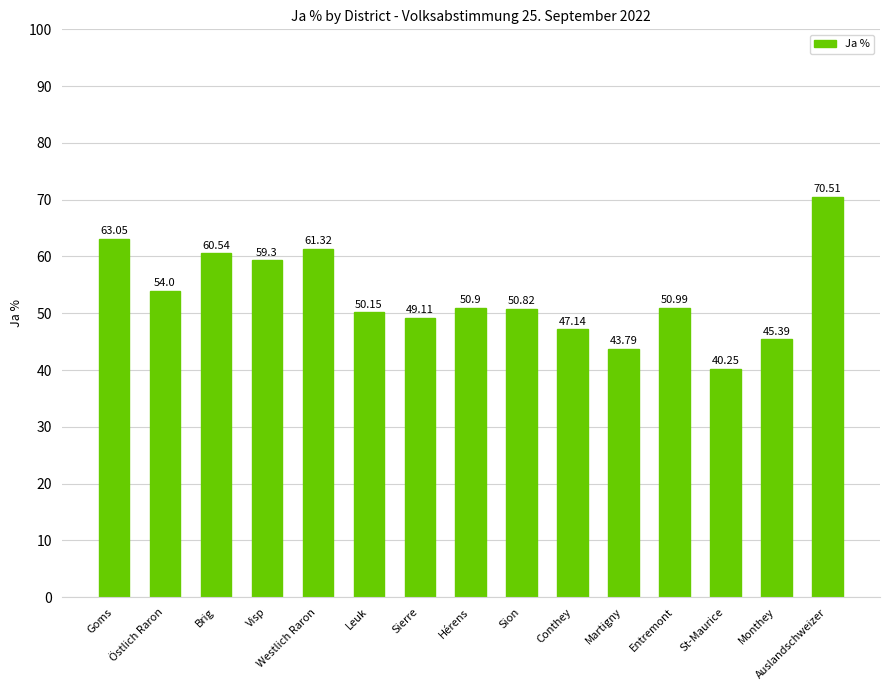

What position from the right is Östlich Raron?

14